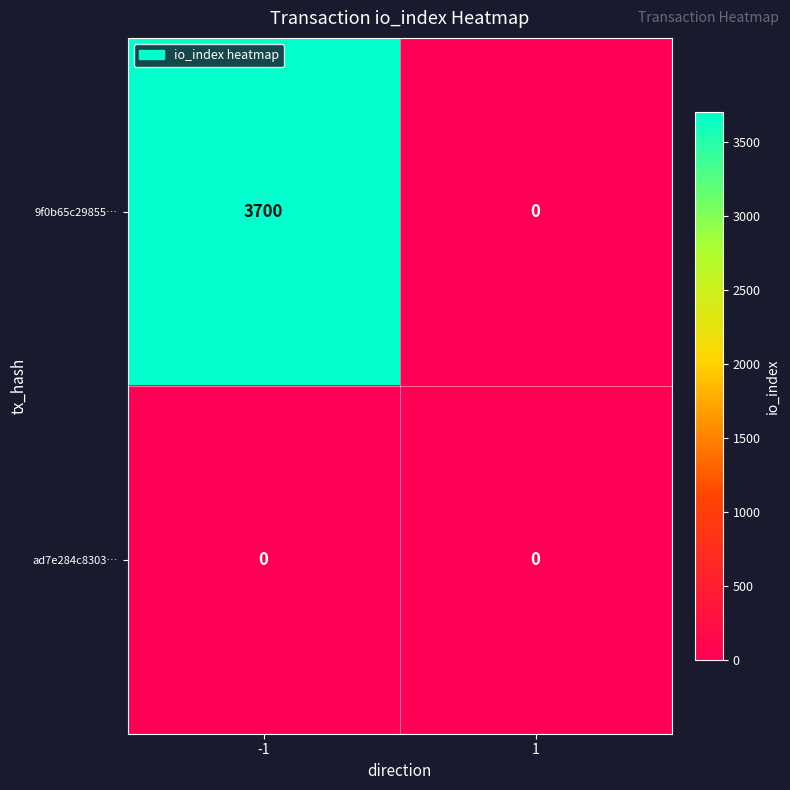

What is the difference between the highest and lowest values at -1?

3700